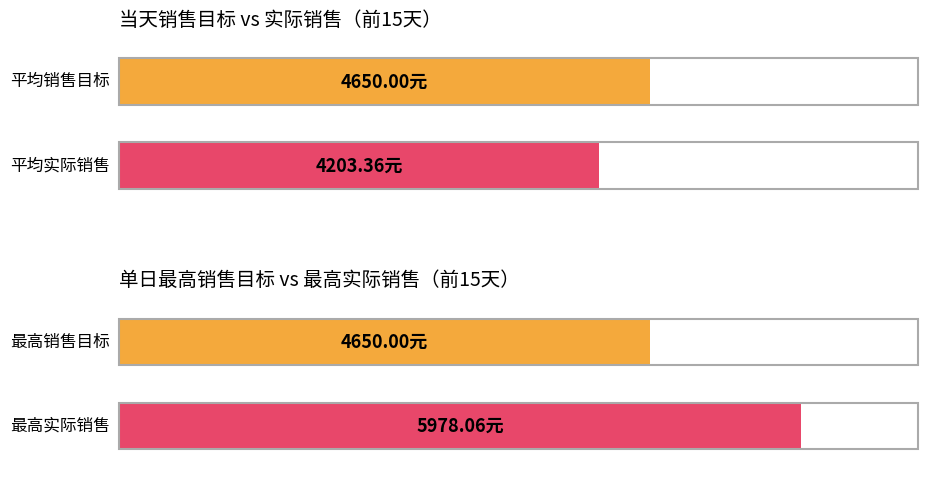

True or false: 销售目标 has a value of 4650.0 at 15.

True